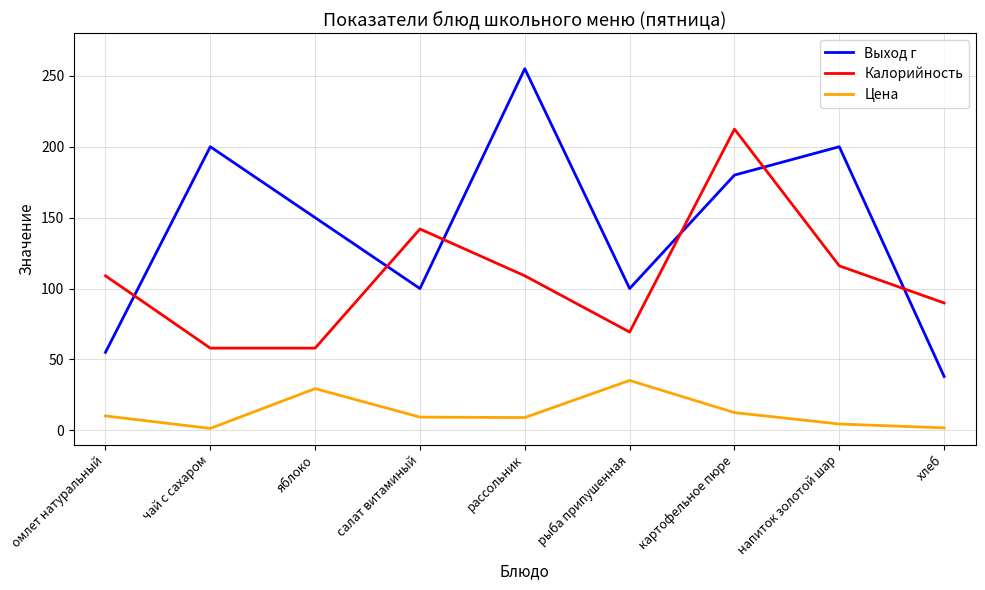

The value of Цена at напиток золотой шар is 4.5. True or false?

True